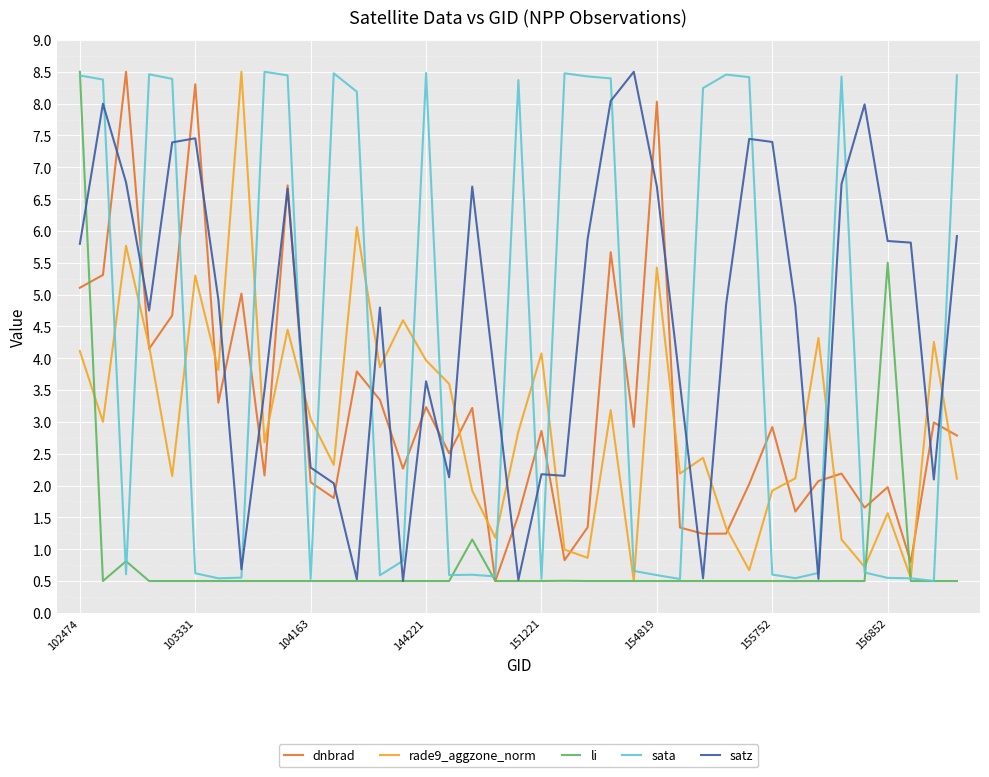

What is the minimum value shown in the chart?

0.5